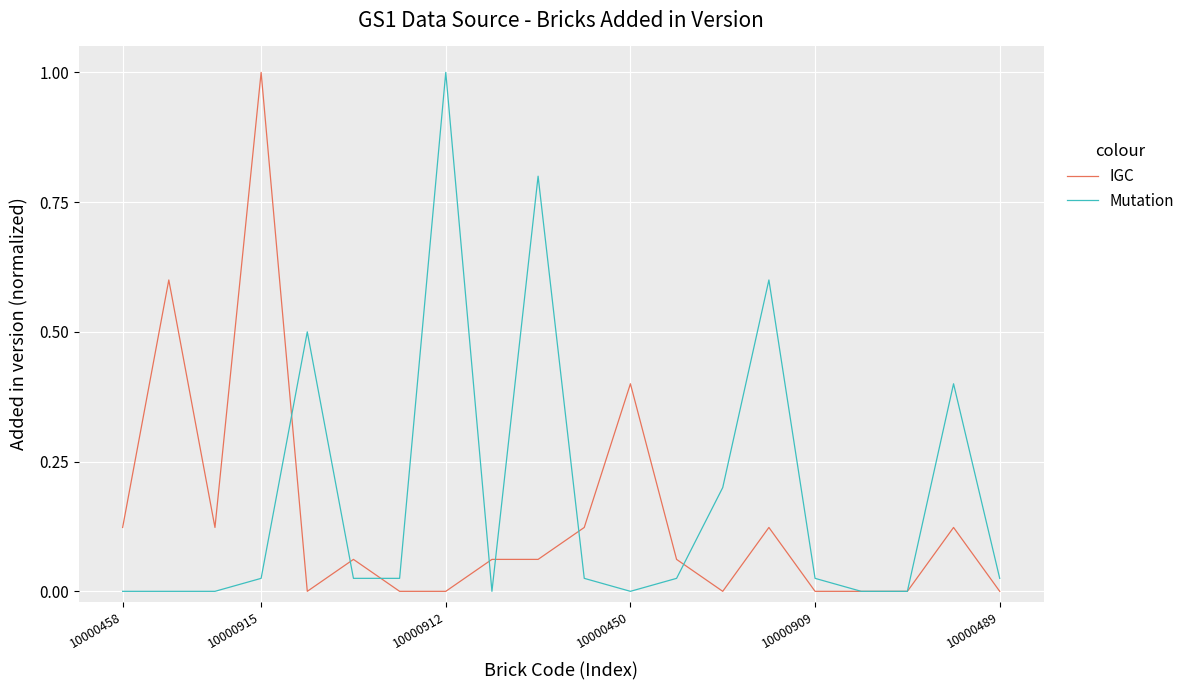

What is the greatest value displayed?

1.0